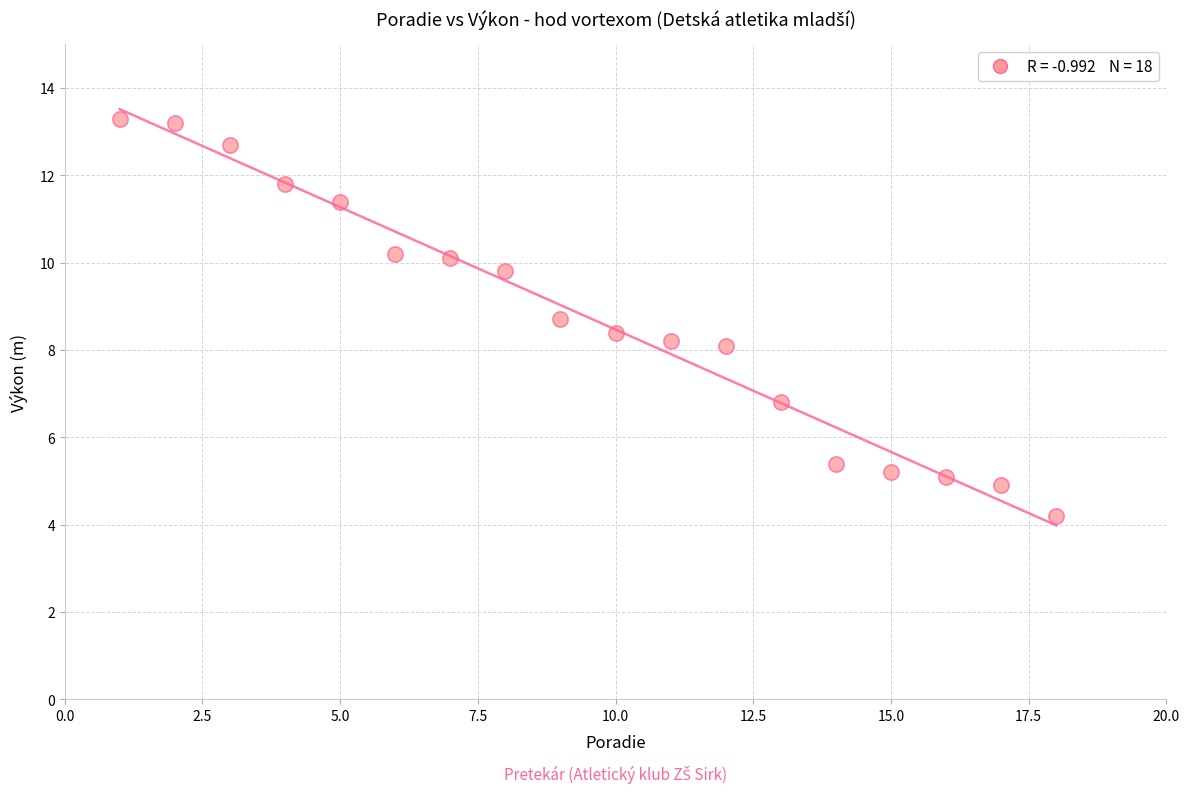

What is the range of Y values (max minus min)?

9.1